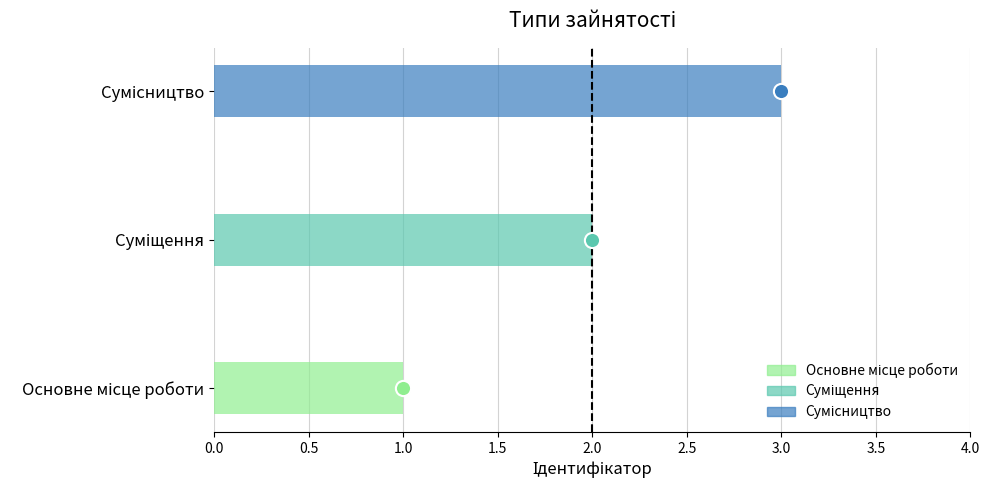

What is the ratio of the value at Сумісництво to the value at Суміщення?

1.5